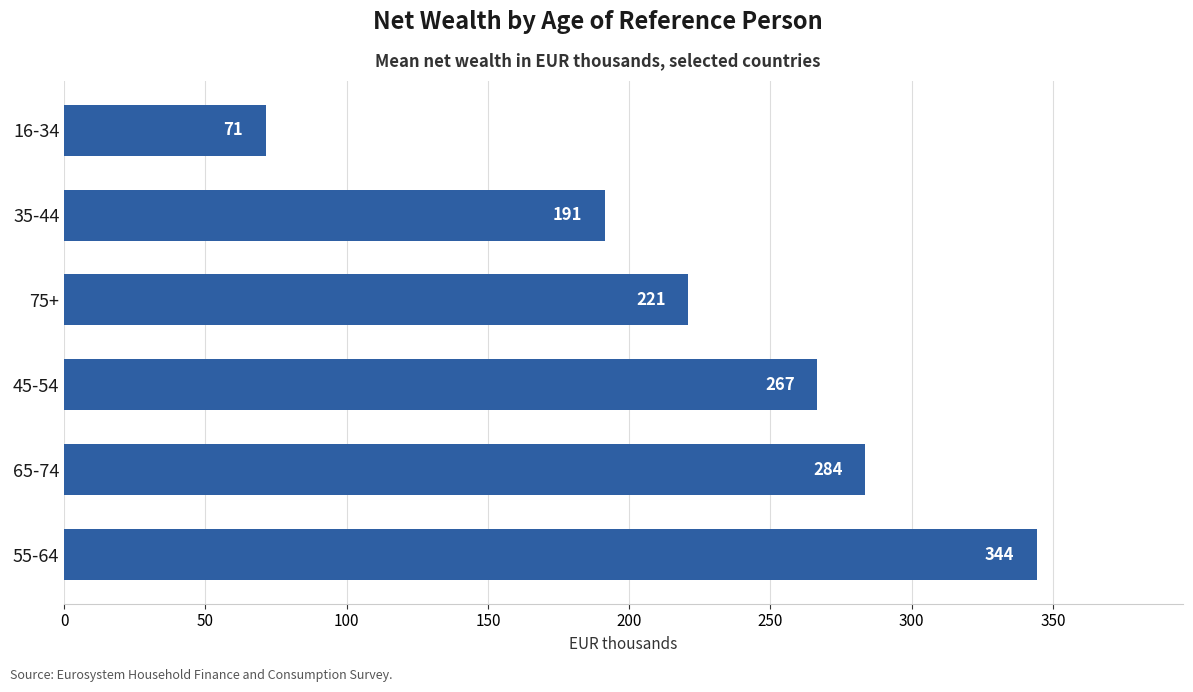

What is the difference between the maximum and minimum values?

273.1